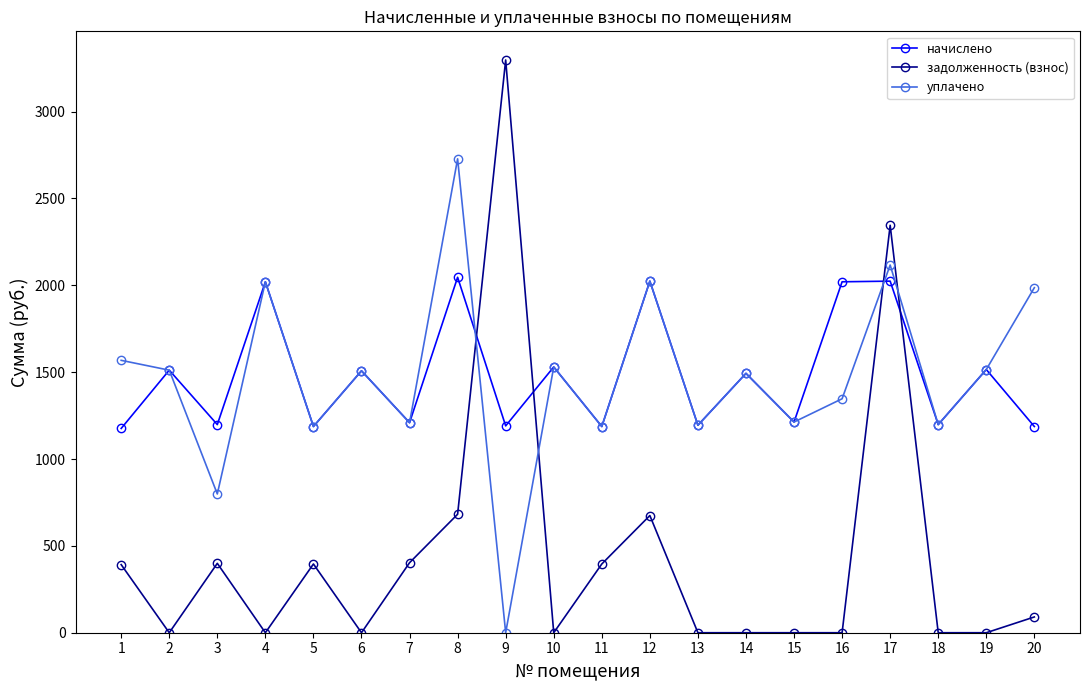

What is the sum of all задолженность (взнос) values?

9077.0